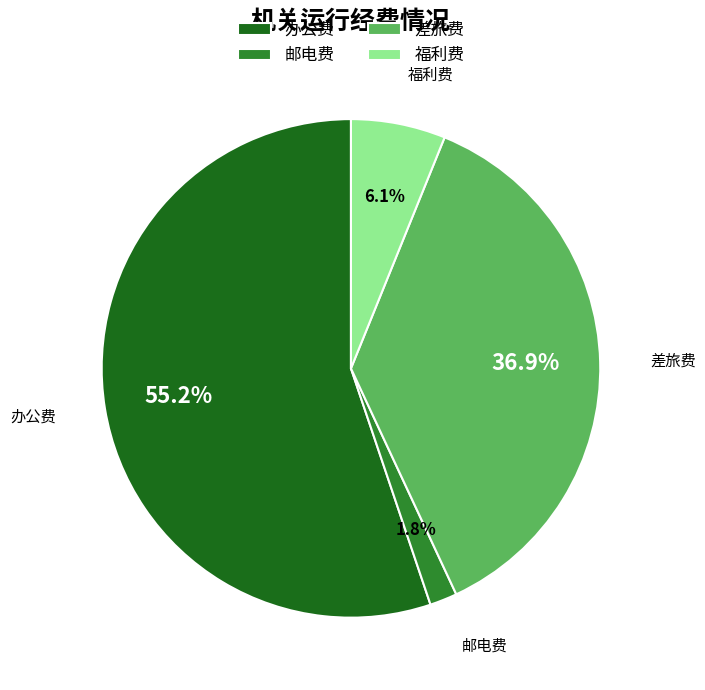

To the nearest percent, what is the average slice percentage?

25%